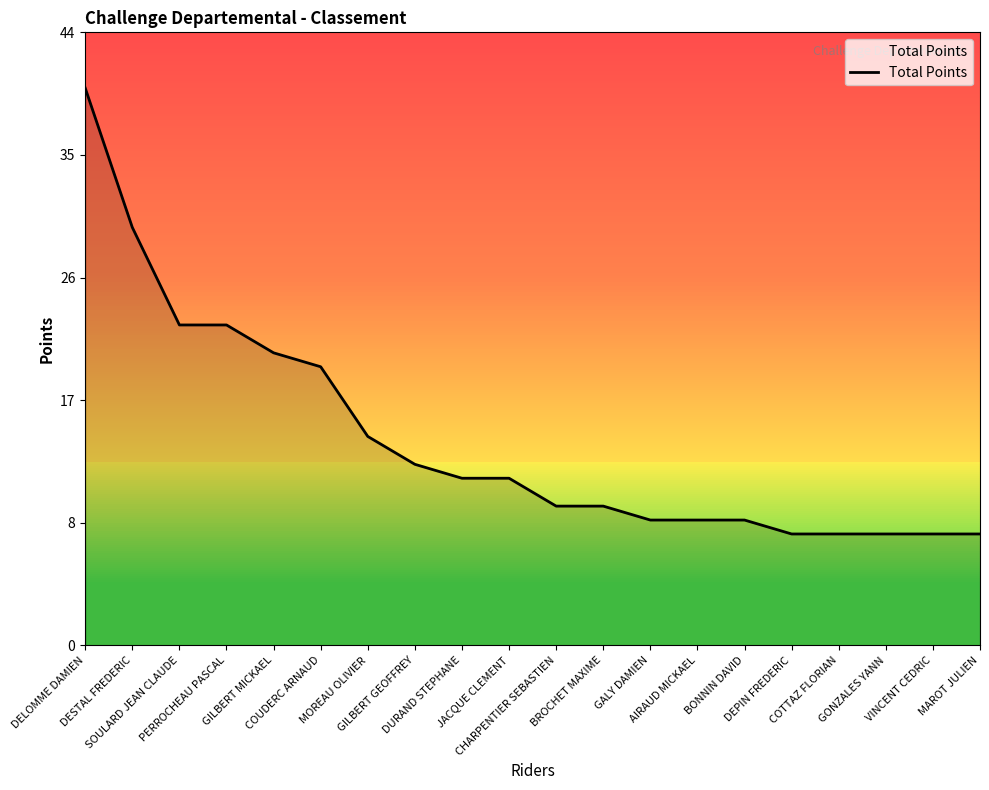

Rank the categories by value from highest to lowest.

DELOMME DAMIEN, DESTAL FREDERIC, SOULARD JEAN CLAUDE, PERROCHEAU PASCAL, GILBERT MICKAEL, COUDERC ARNAUD, MOREAU OLIVIER, GILBERT GEOFFREY, DURAND STEPHANE, JACQUE CLEMENT, CHARPENTIER SEBASTIEN, BROCHET MAXIME, GALY DAMIEN, AIRAUD MICKAEL, BONNIN DAVID, DEPIN FREDERIC, COTTAZ FLORIAN, GONZALES YANN, VINCENT CEDRIC, MAROT JULIEN